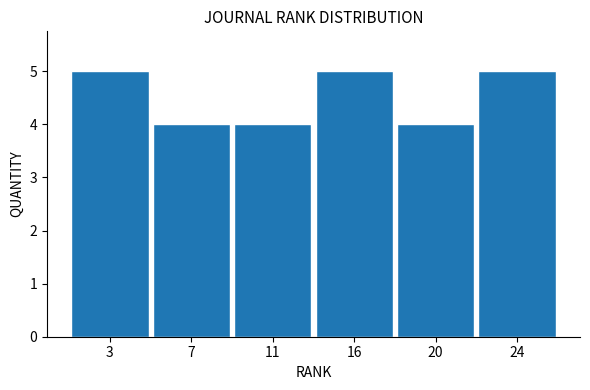

Reading left to right, what are all the values shown in this chart?

5	4	4	5	4	5